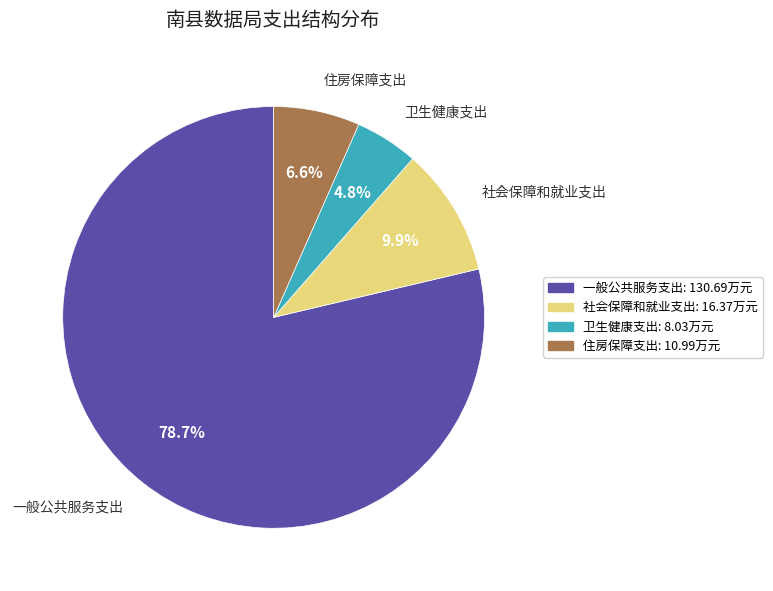

Does any single category account for the majority?

Yes